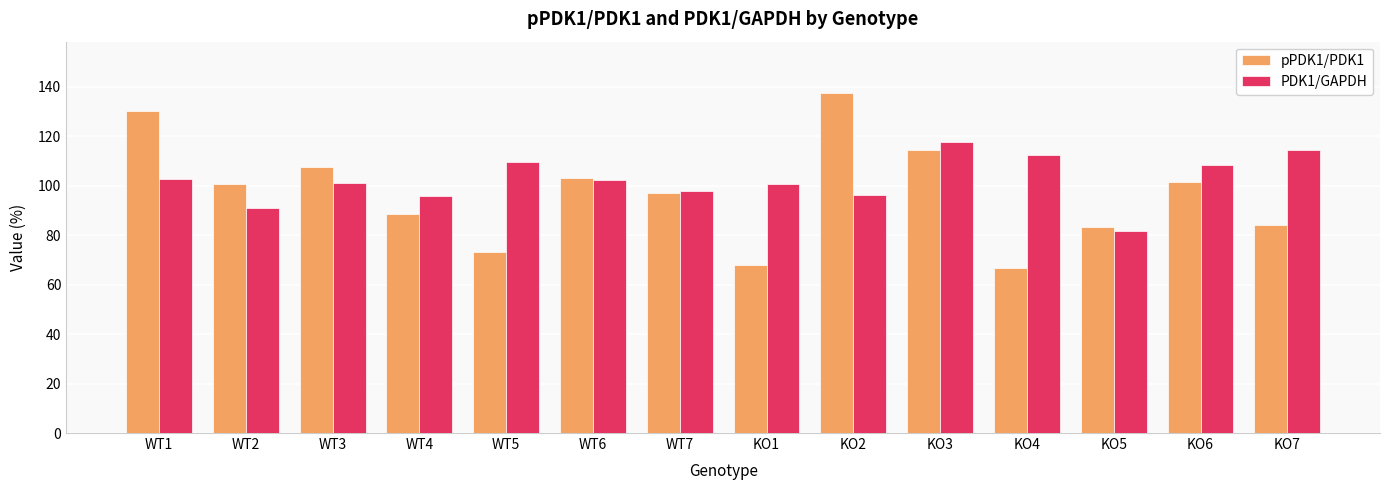

What is the total value across all series at KO5?

164.8